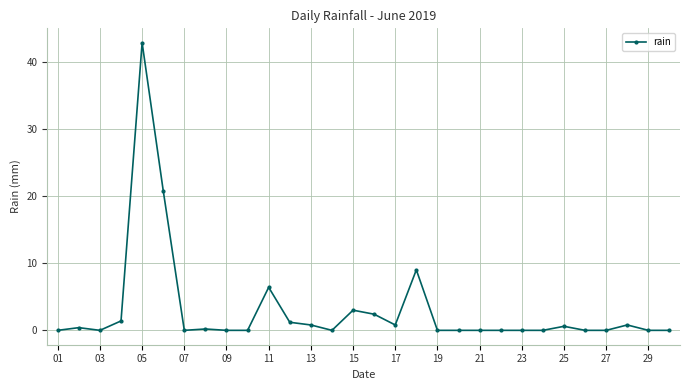

What is the difference between the maximum and minimum values?

42.8